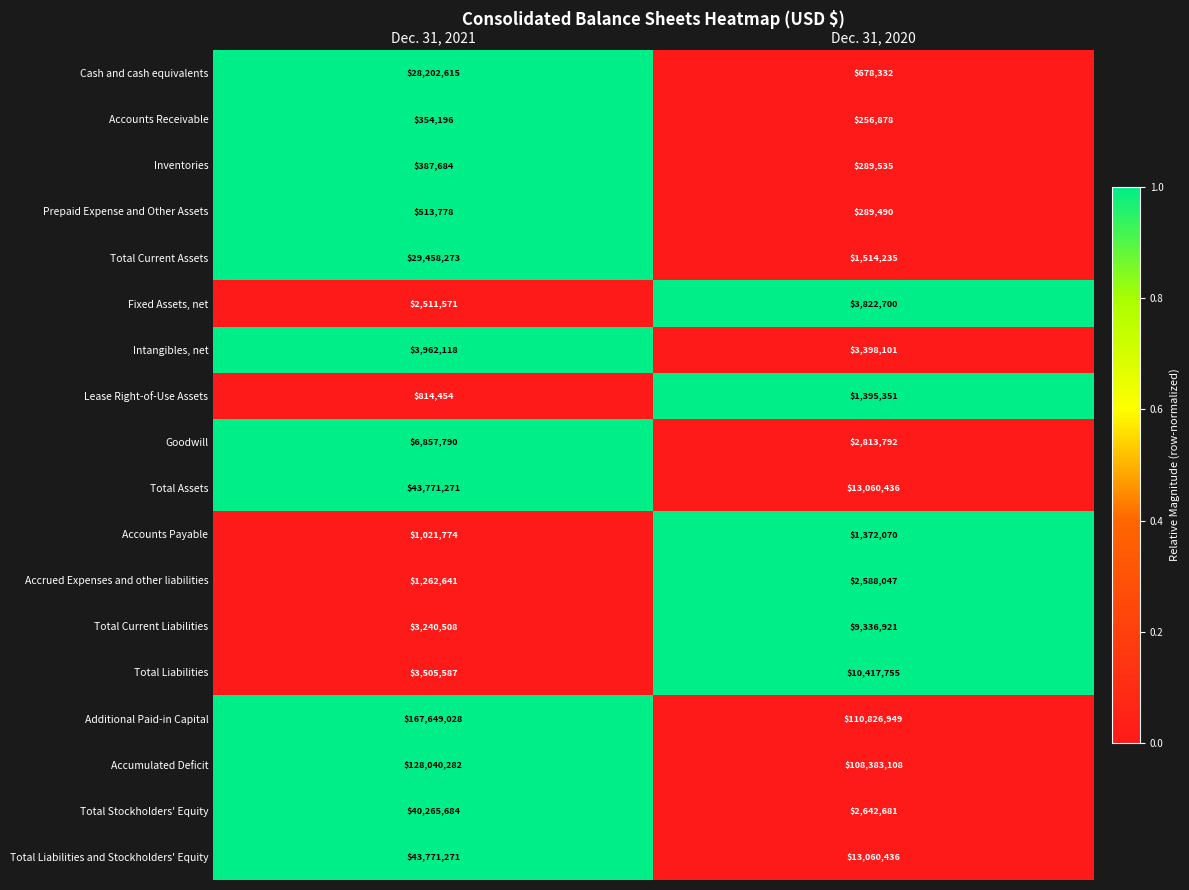

Which series has the largest total across all categories?

Additional Paid-in Capital